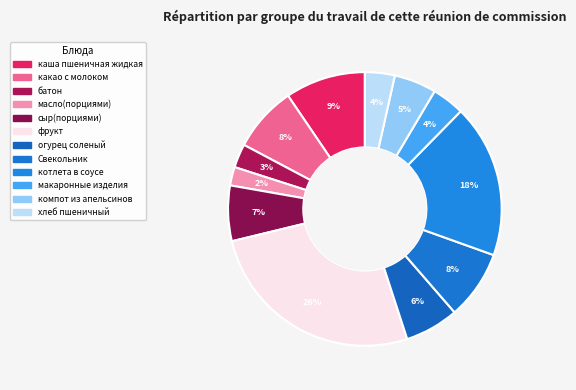

How many slices are in this pie chart?

12